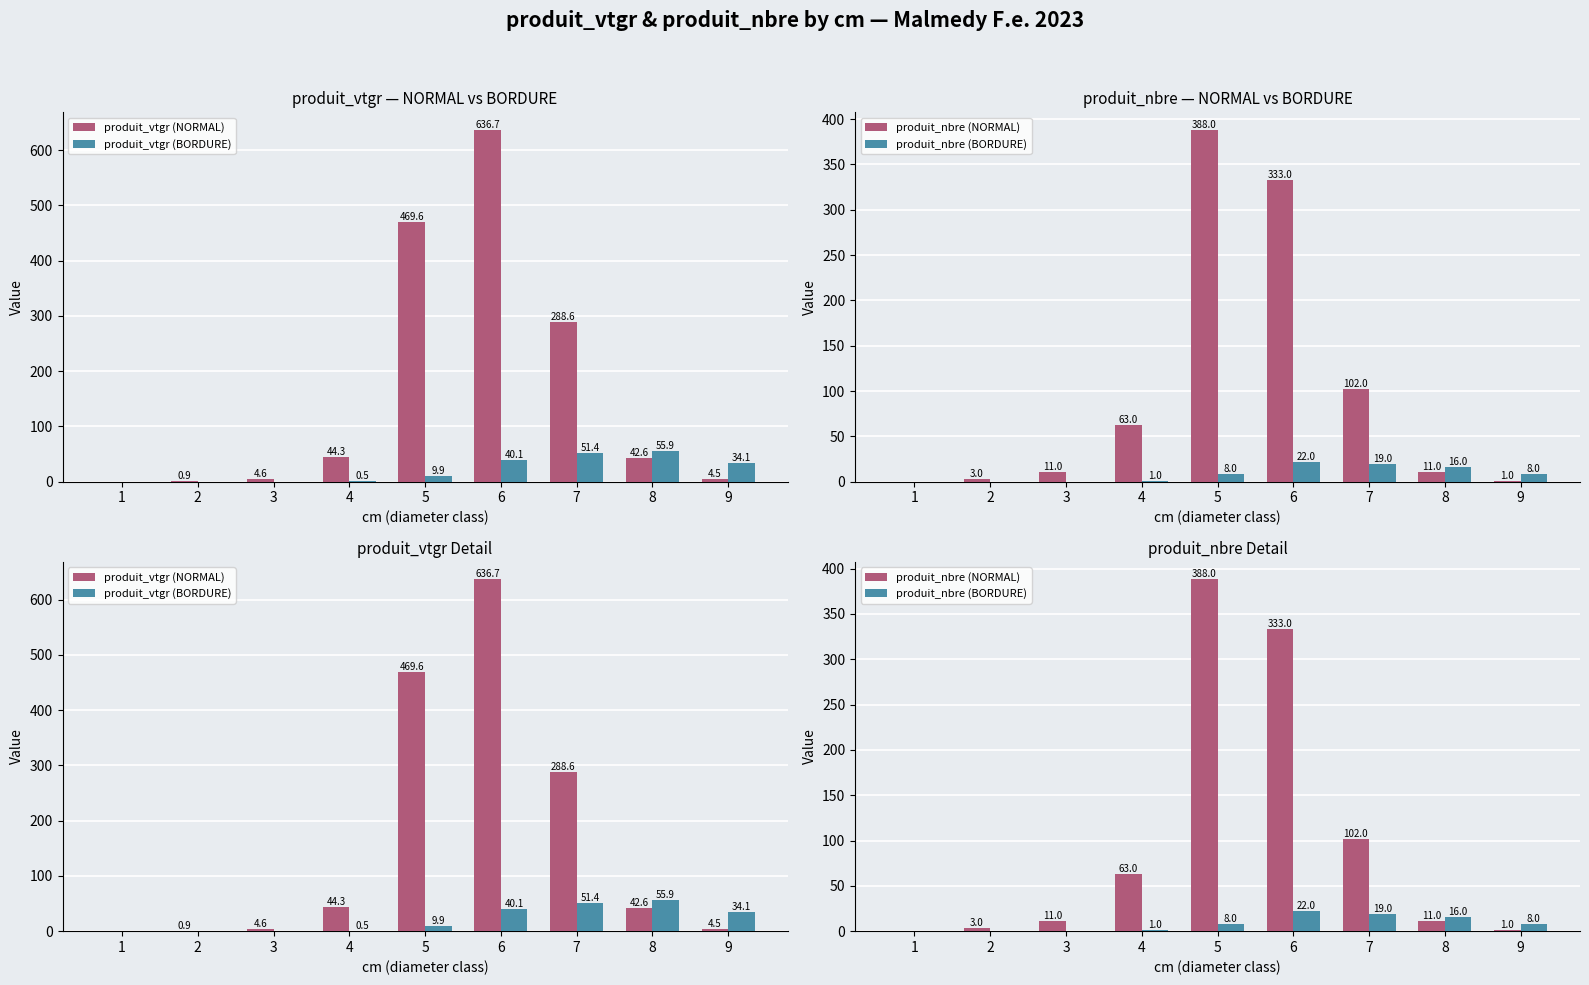

The produit_nbre (NORMAL) series shows 0.0 at 1. True or false?

True